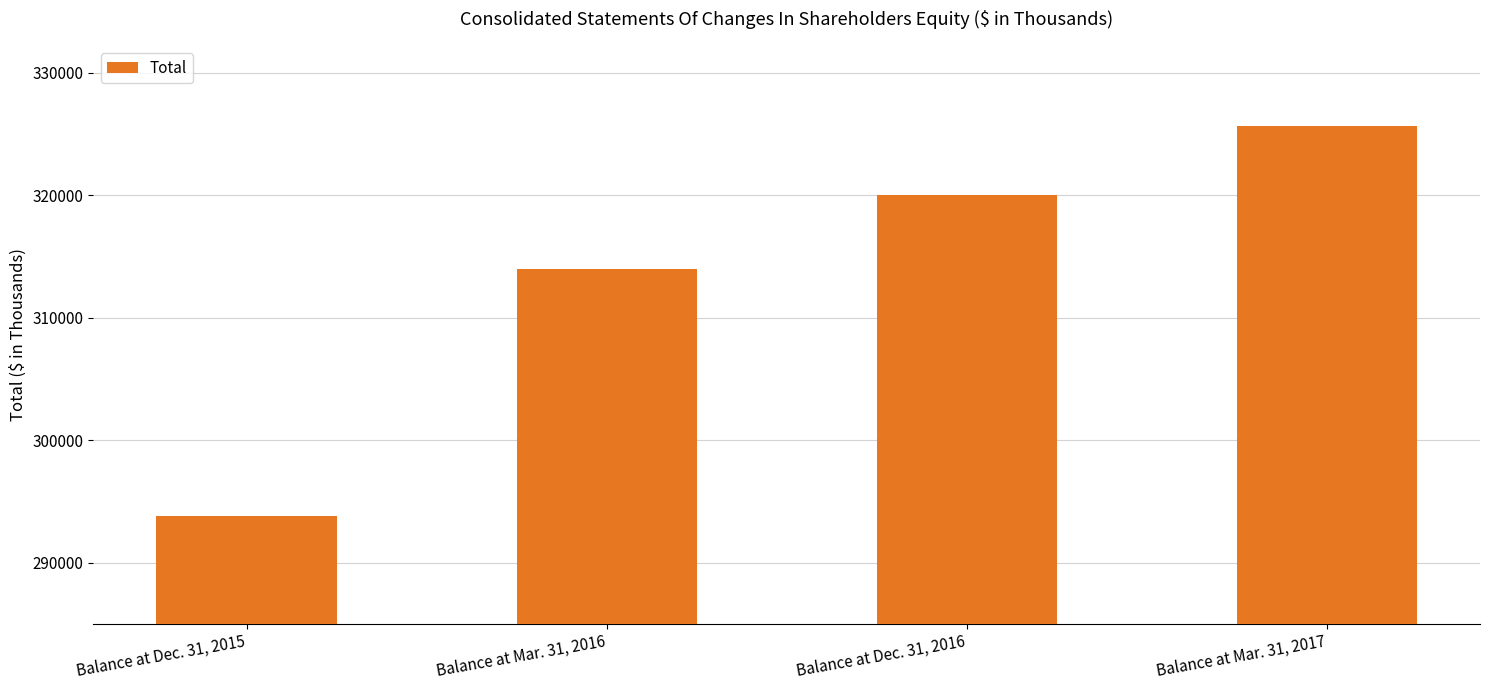

What is the maximum value shown in the chart?

325688